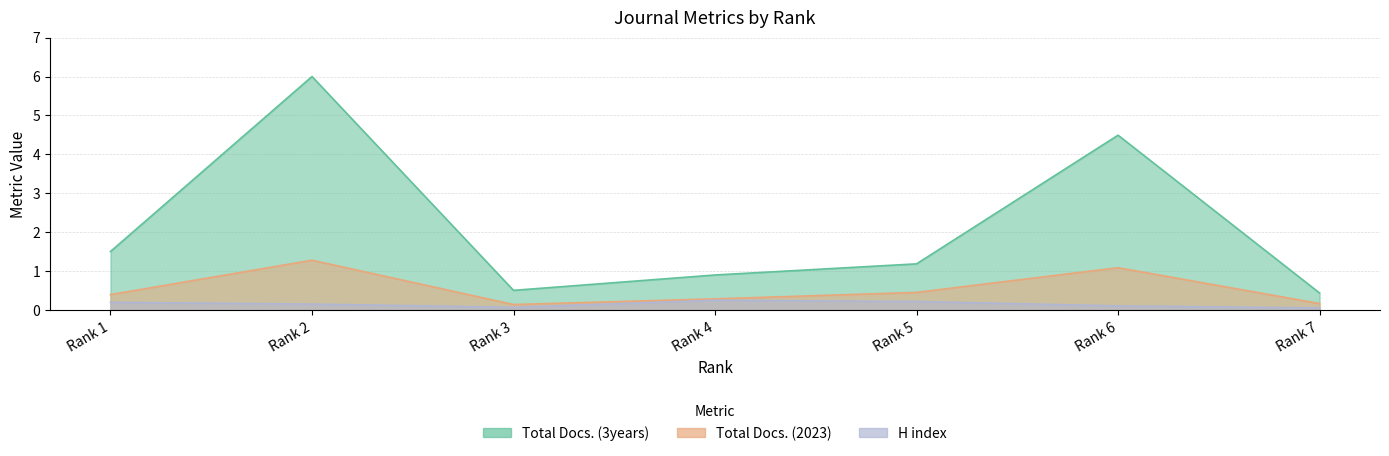

Between Rank 1 and Rank 3, which is larger?

Rank 1